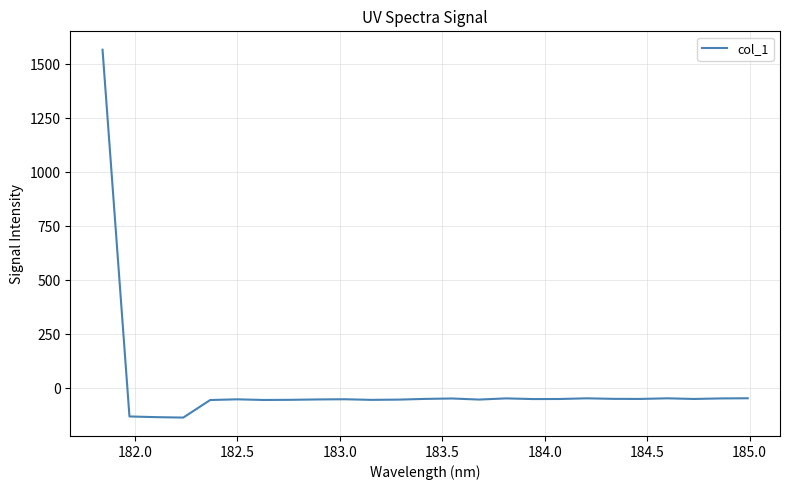

What is the difference between the maximum and minimum values?

1701.3